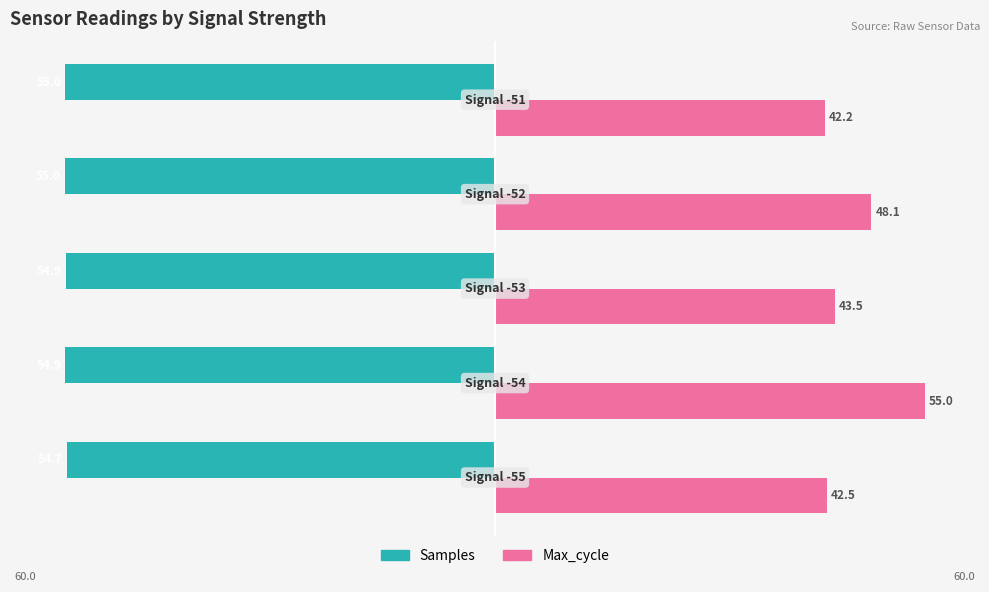

Which series has the largest range (max minus min)?

Max_cycle